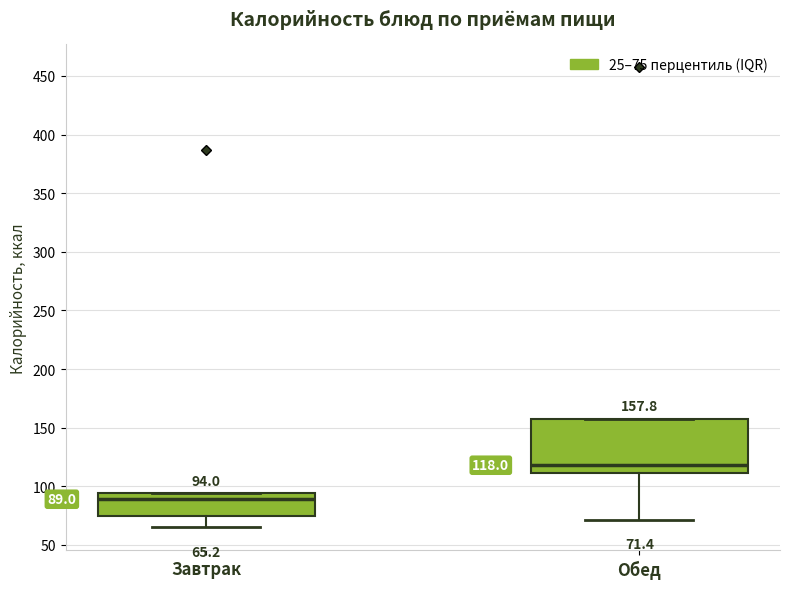

Which box's median line is the lowest?

Завтрак